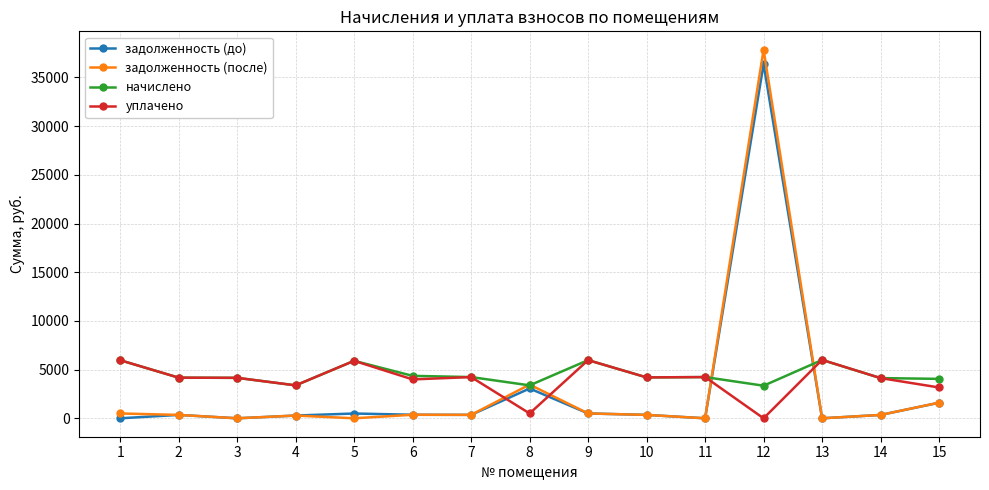

How many times do уплачено and задолженность (после) cross each other?

4